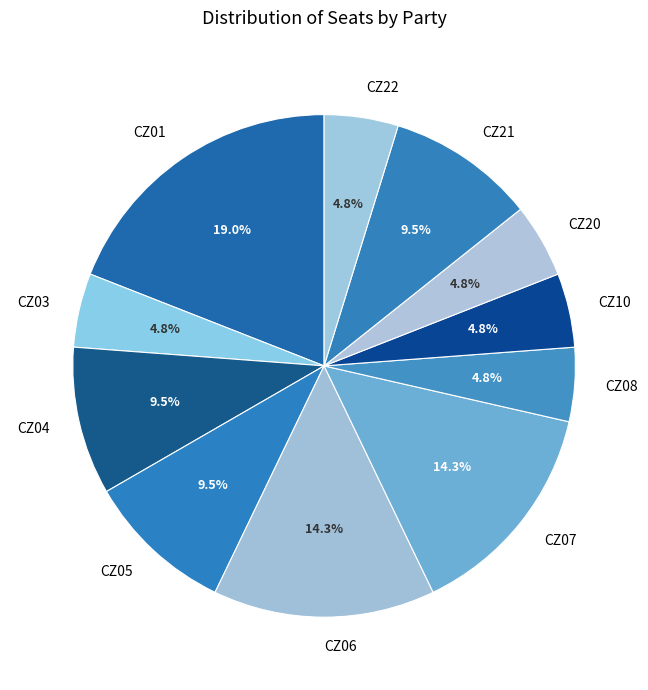

Does any single category account for the majority?

No